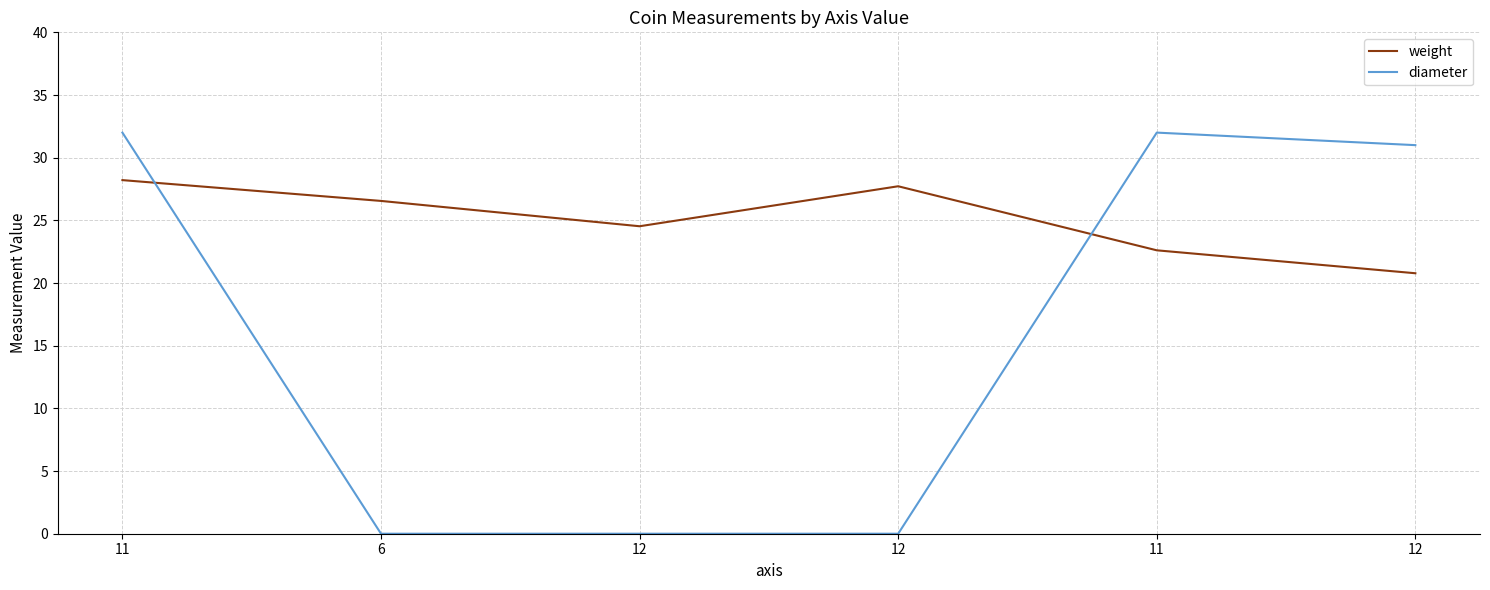

At 11, list the series in order from smallest to largest.

weight, diameter